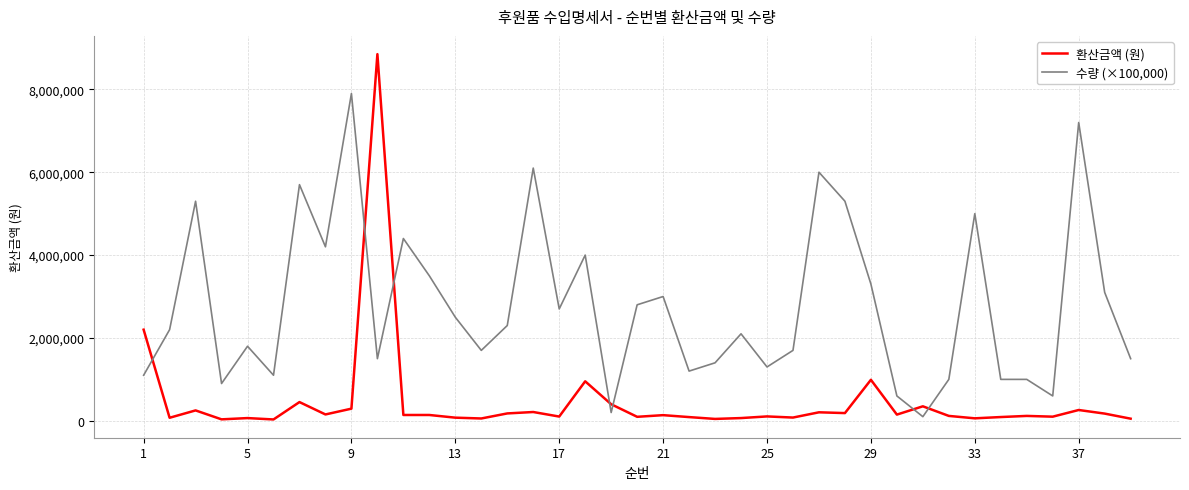

What are all the series names shown in the legend?

환산금액 (원), 수량 (×100,000)